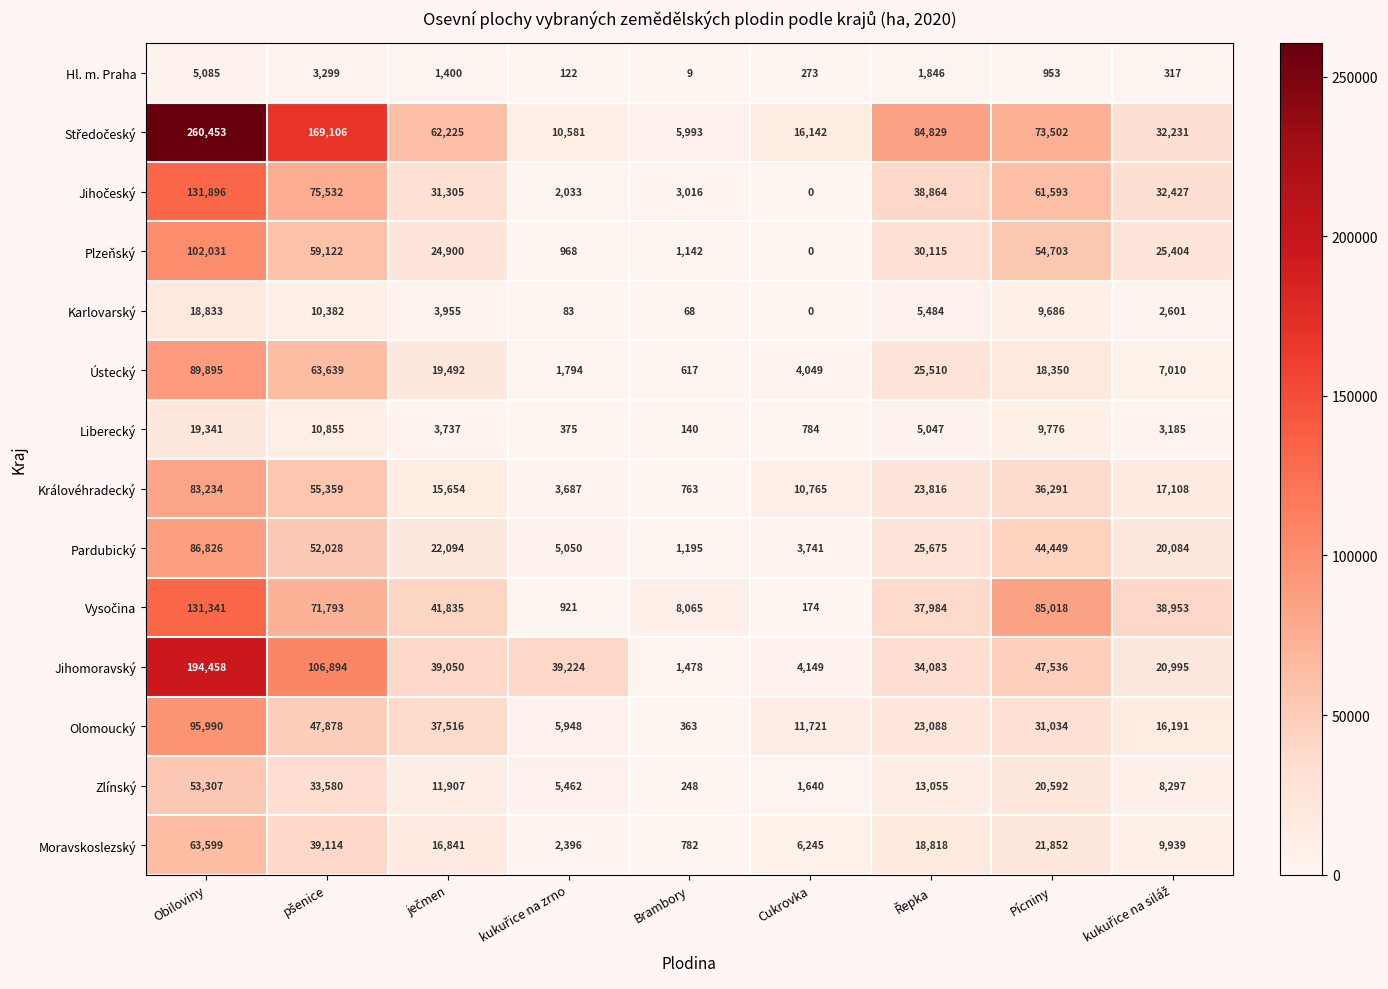

What is the difference between the maximum and second lowest values in the Liberecký series?

18966